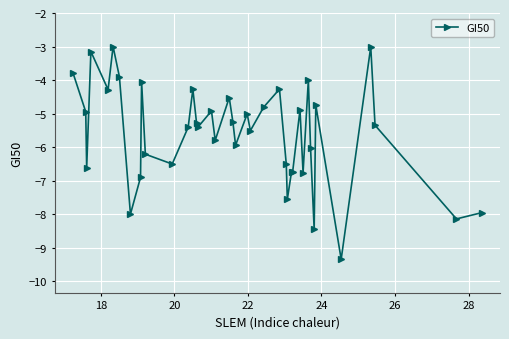

Count the number of values greater than -5.

16